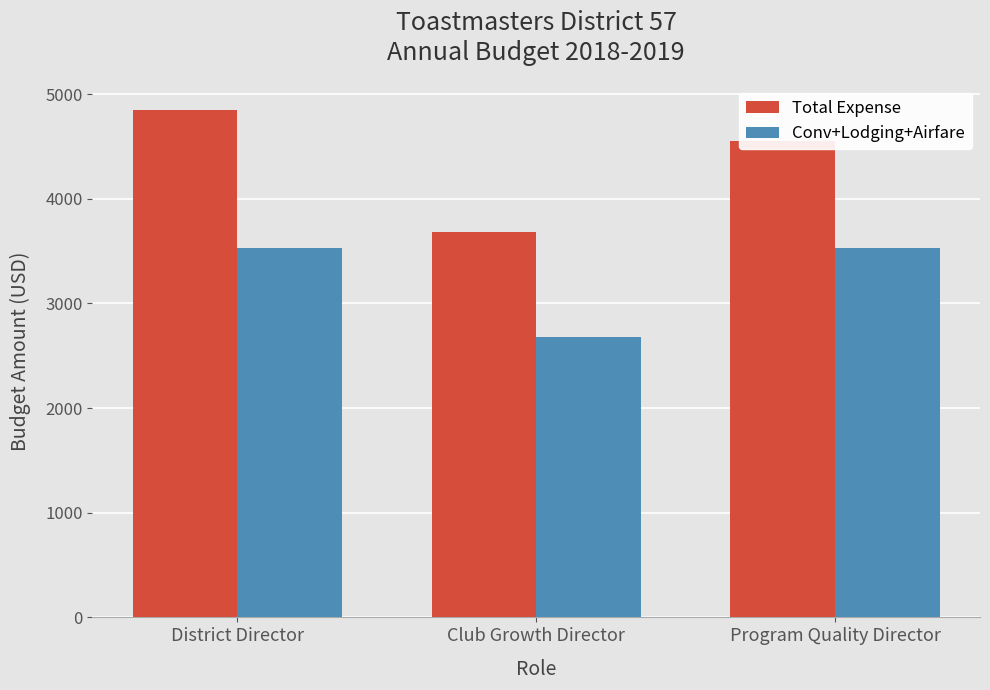

List the series in order of their overall mean, highest first.

Total Expense, Conv+Lodging+Airfare